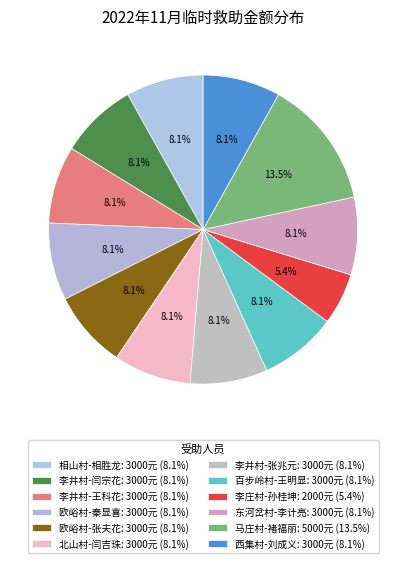

To the nearest percent, what is the difference between the largest and smallest slice percentages?

8%